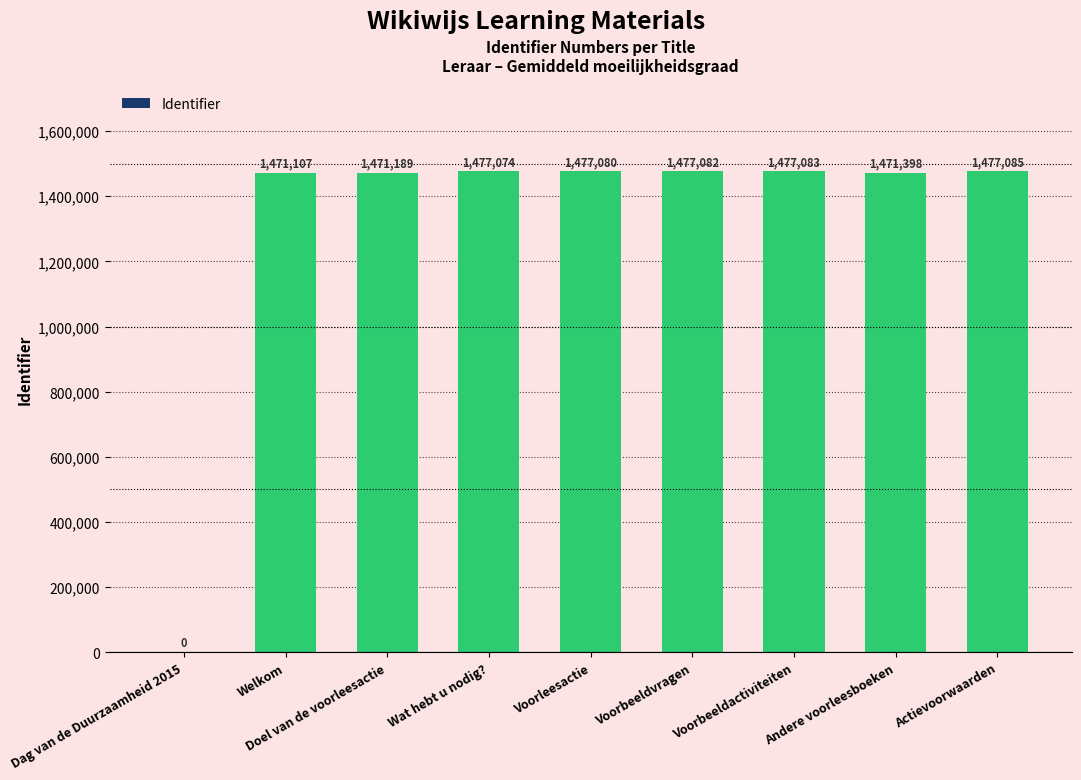

Count the number of categories in the chart.

9